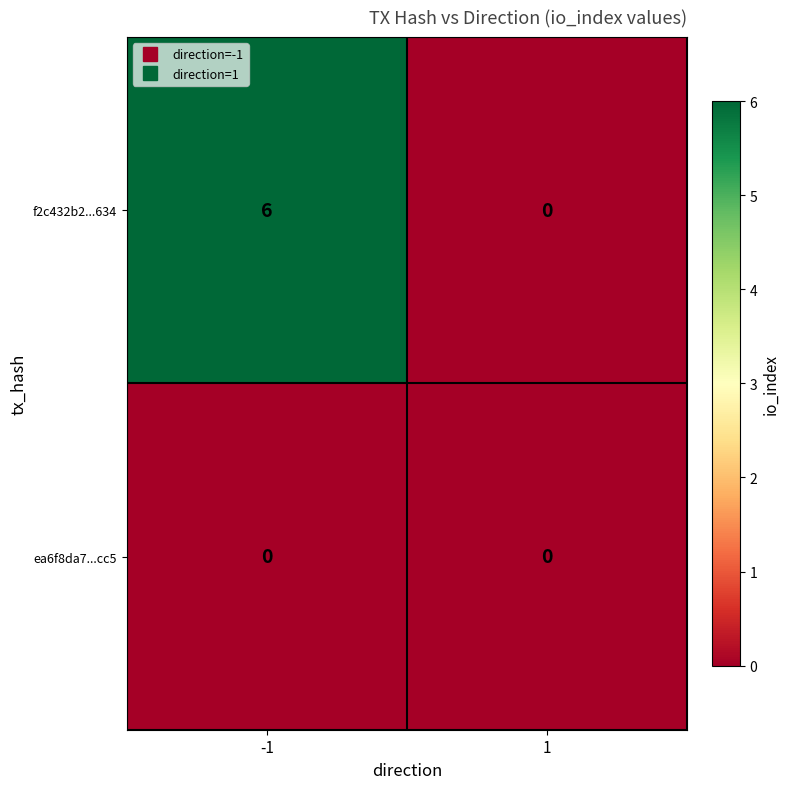

At which category is the sum across all series the highest?

-1